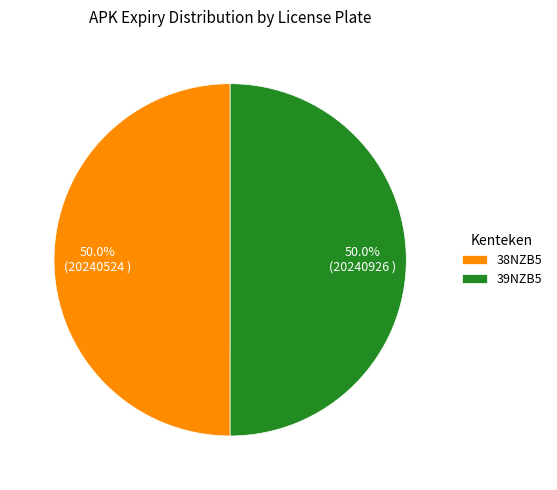

To the nearest percent, what percentage of the pie is 38NZB5?

50%